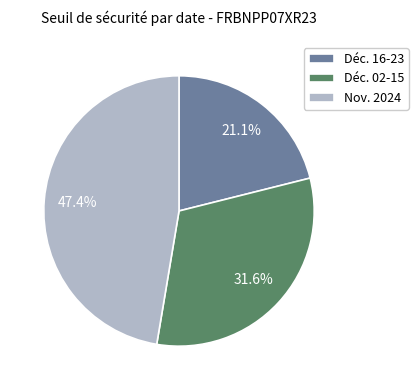

Combined, do Déc. 02-15 and Nov. 2024 account for over 50%?

Yes